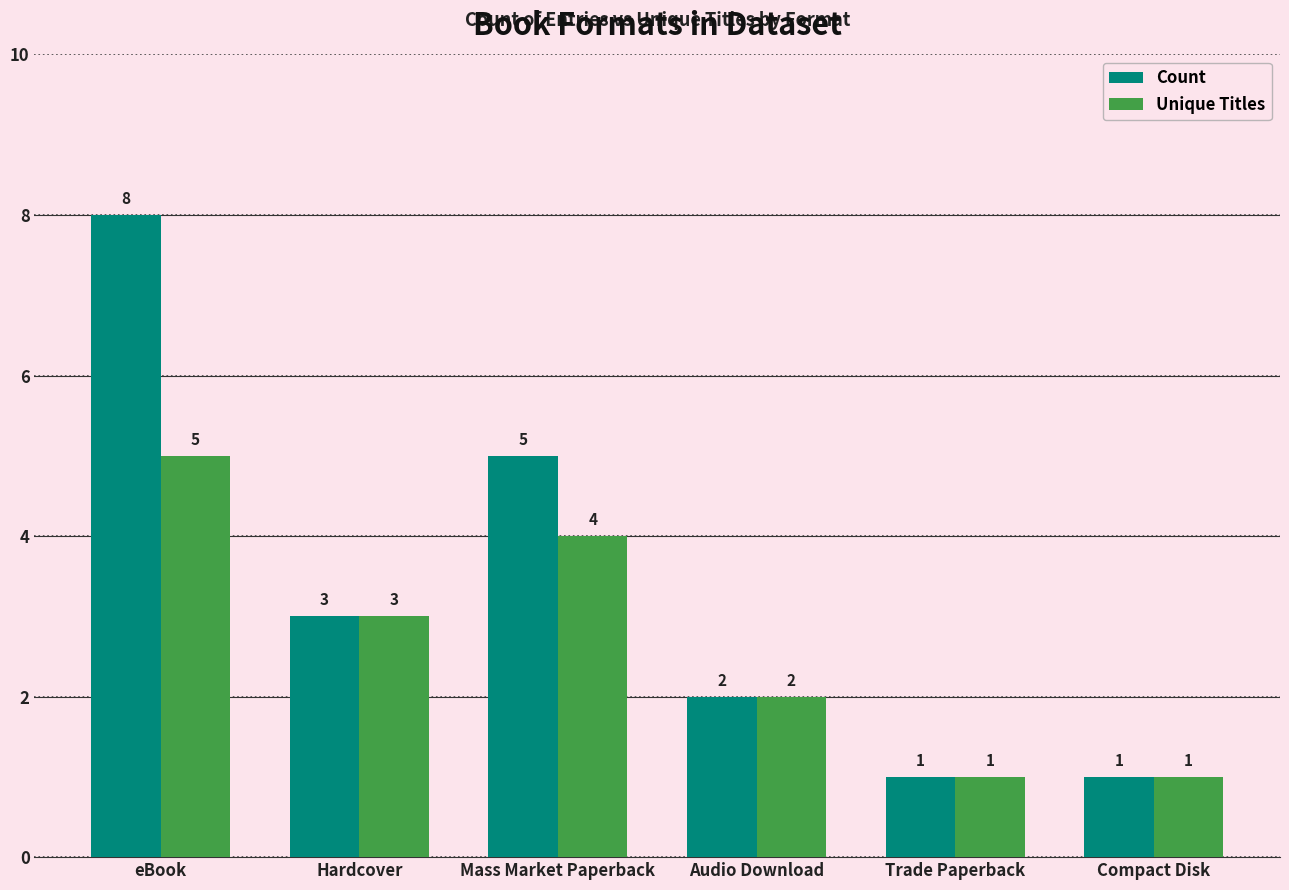

What value does the Unique Titles series have at Compact Disk?

1